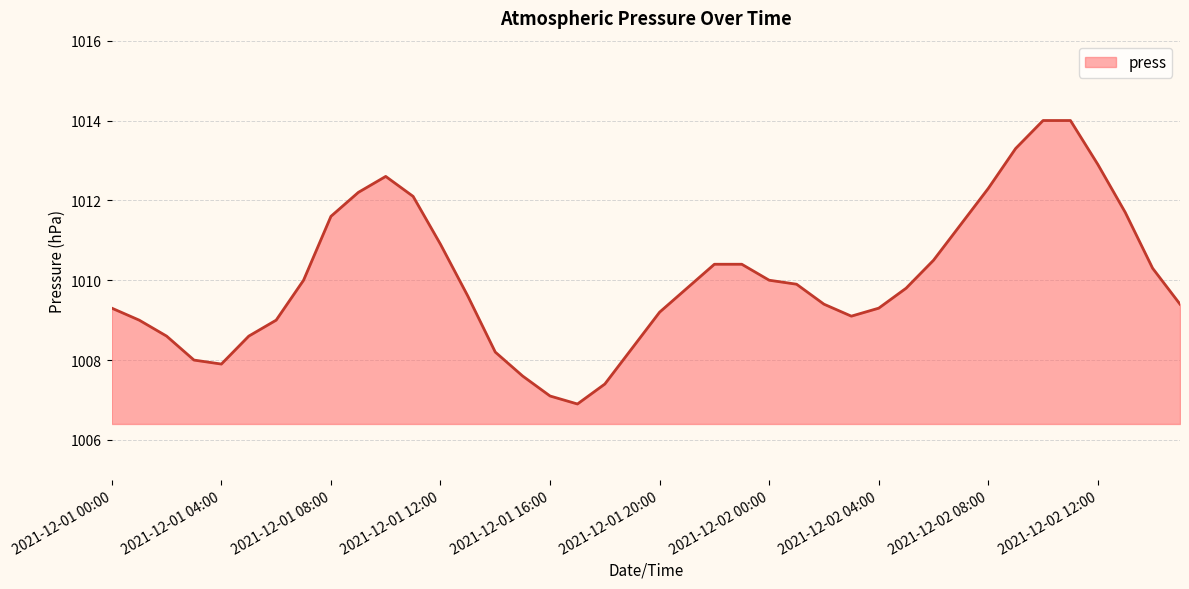

What is the difference between the maximum and minimum values?

7.1